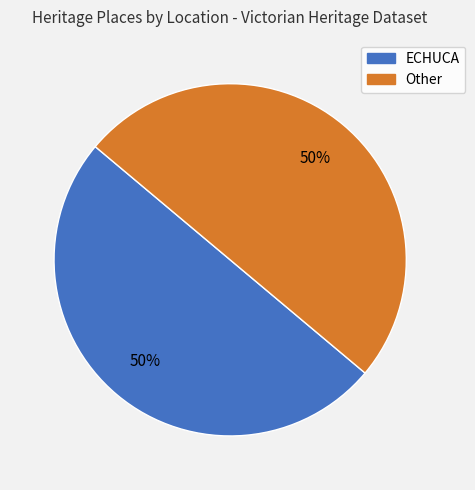

To the nearest percent, what is the average slice percentage?

50%